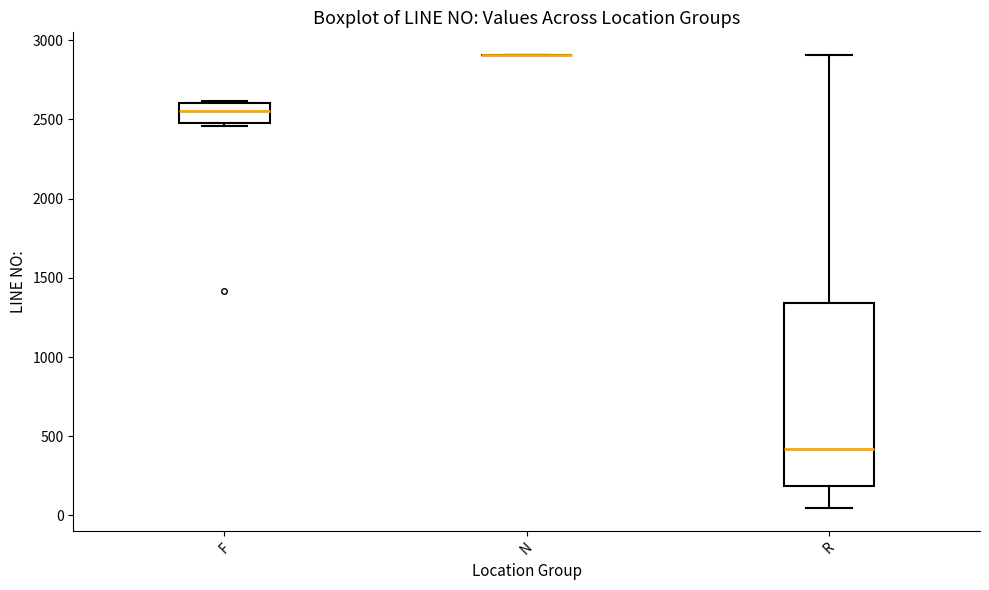

Which box is the tallest, from its lower edge to its upper edge?

R